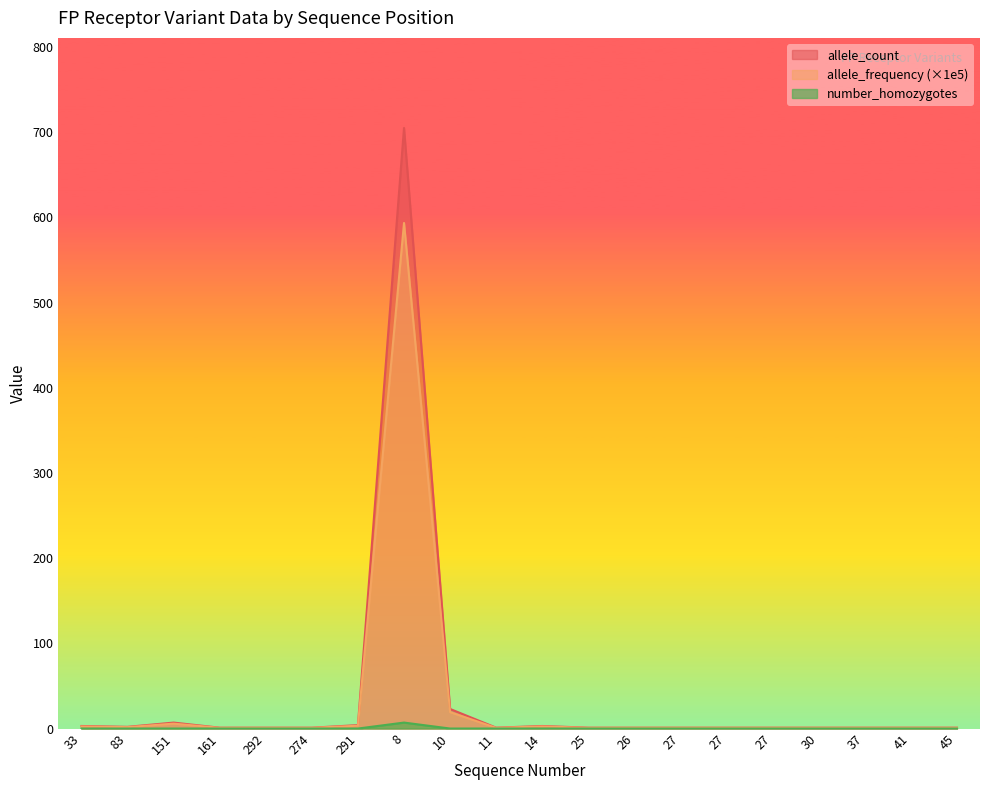

Does the chart display data point markers on the line(s)?

No